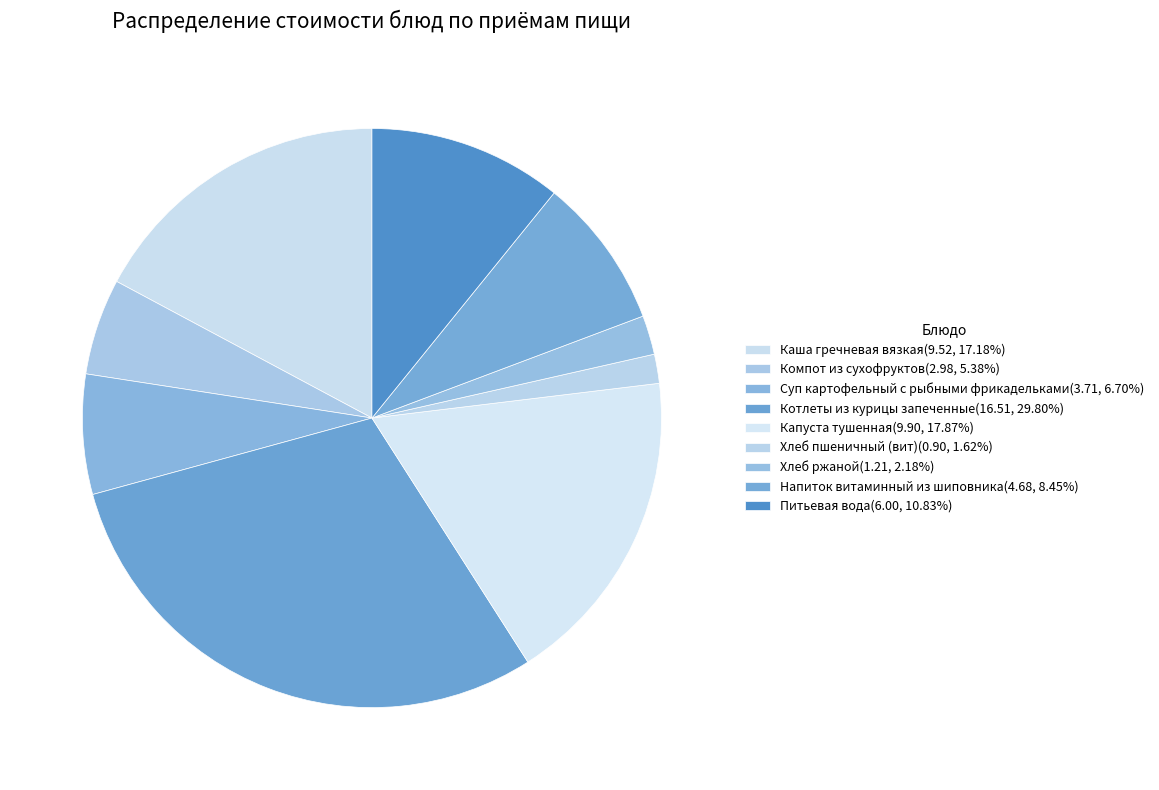

How many slices are in this pie chart?

9